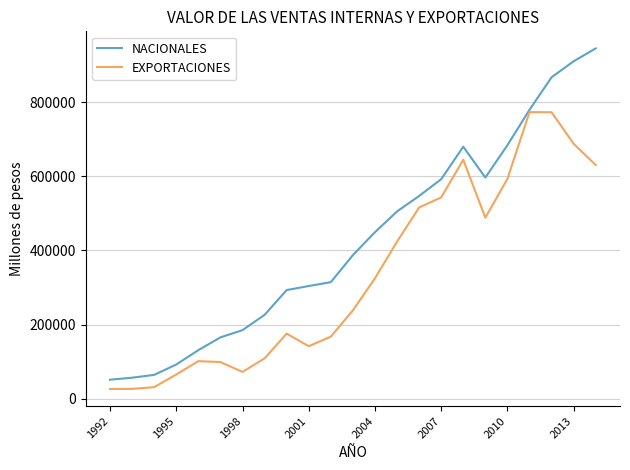

At how many categories does at least one series exceed 665491?

6